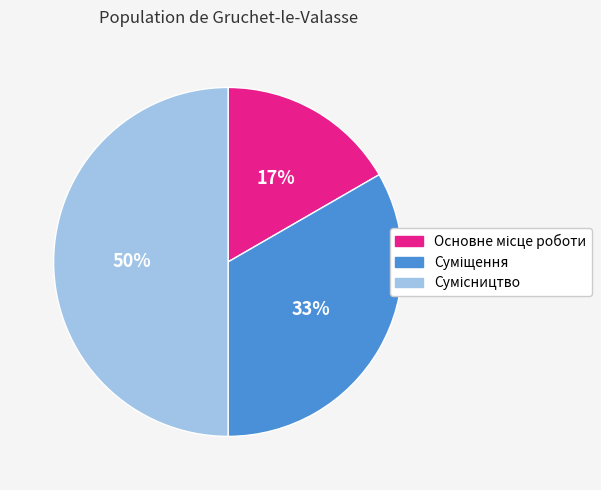

To the nearest percent, what is the difference between the largest and smallest slice percentages?

33%